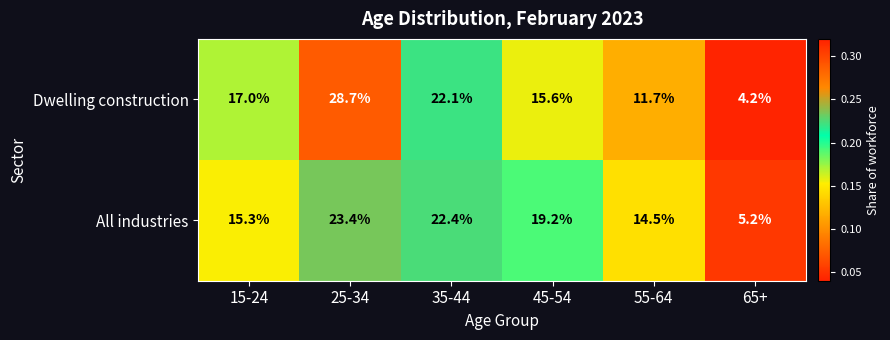

True or false: All industries has a value of 23.4 at 25-34.

True